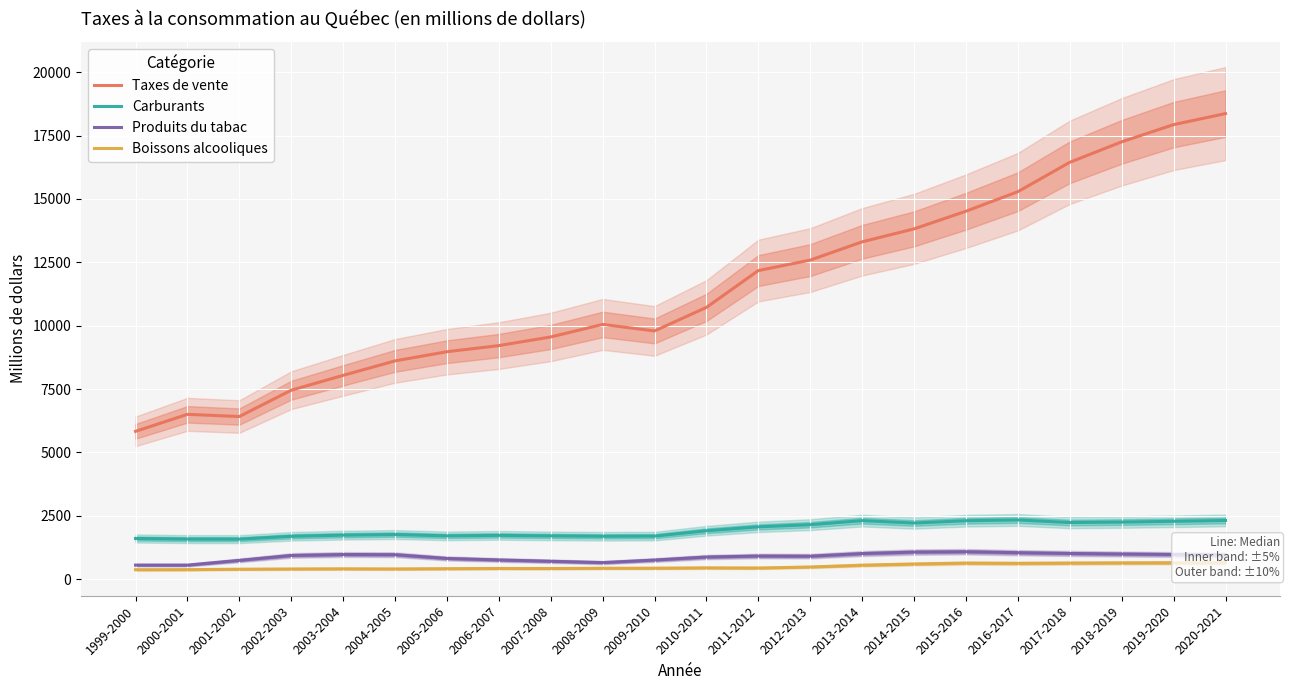

What is the difference between the highest and lowest values at 2014-2015?

13223